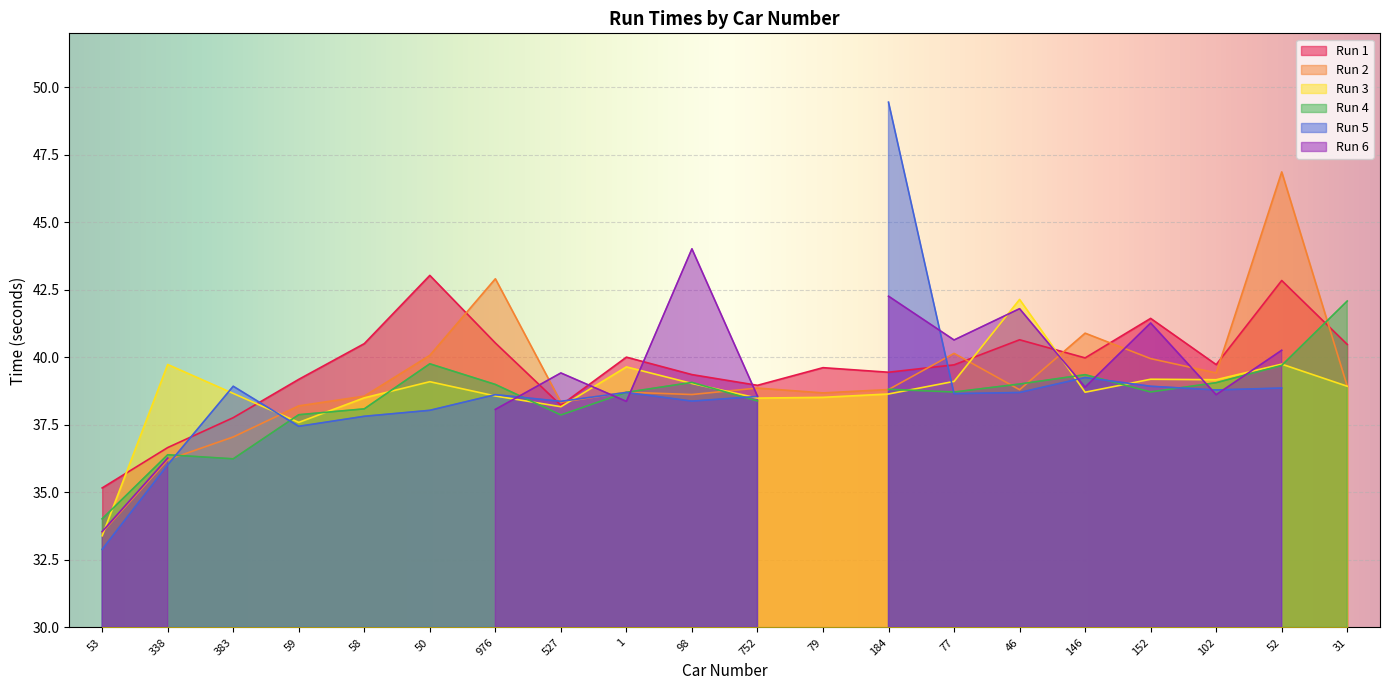

What is the difference between the maximum and minimum values in the Run 2 series?

13.4